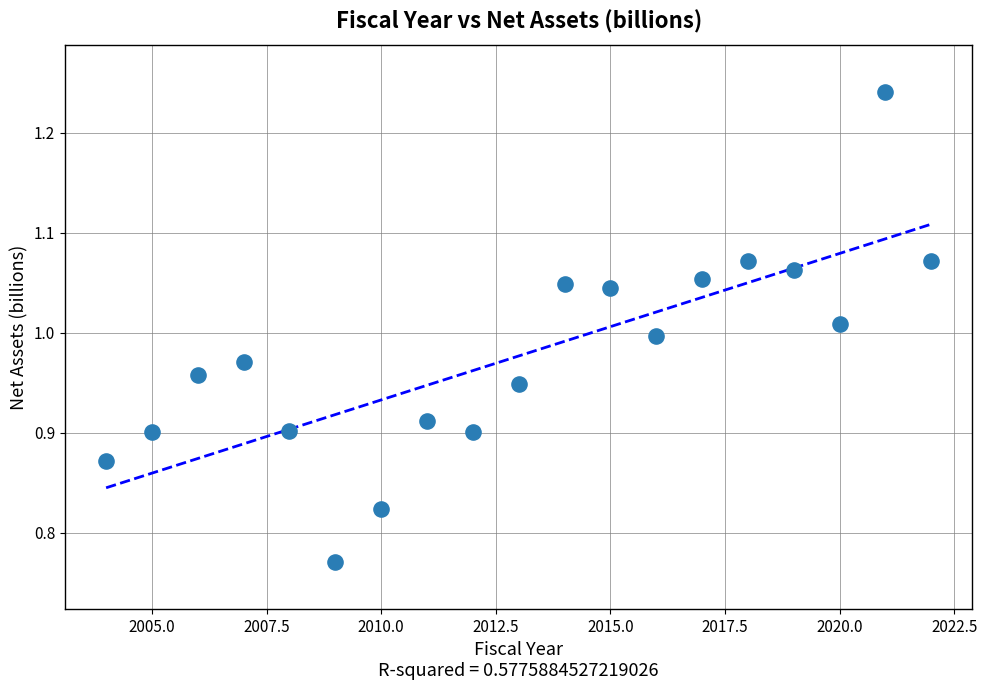

What is the range of X values (max minus min)?

18.0